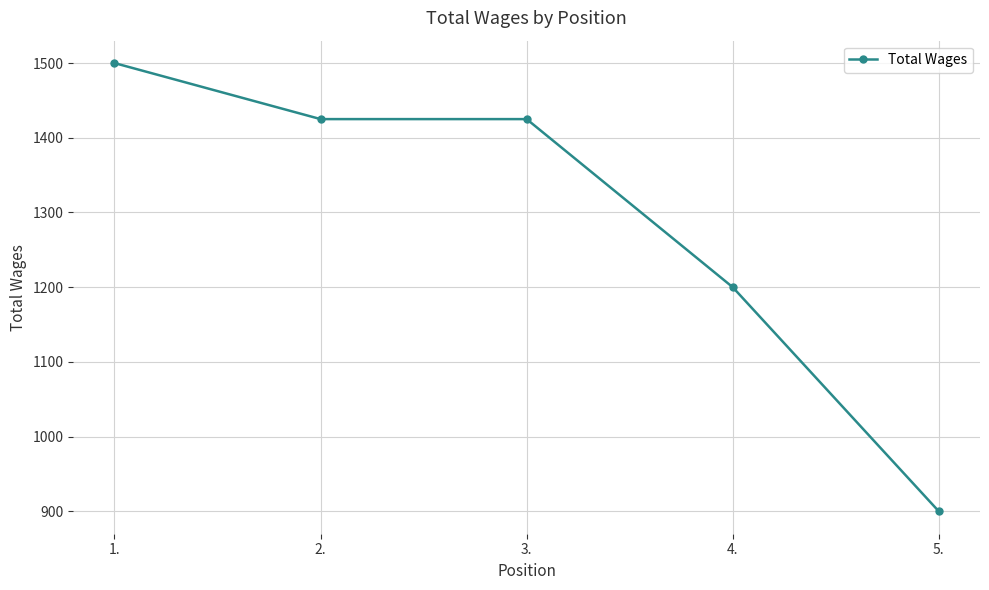

What is the label of the 1st point from the left?

1.